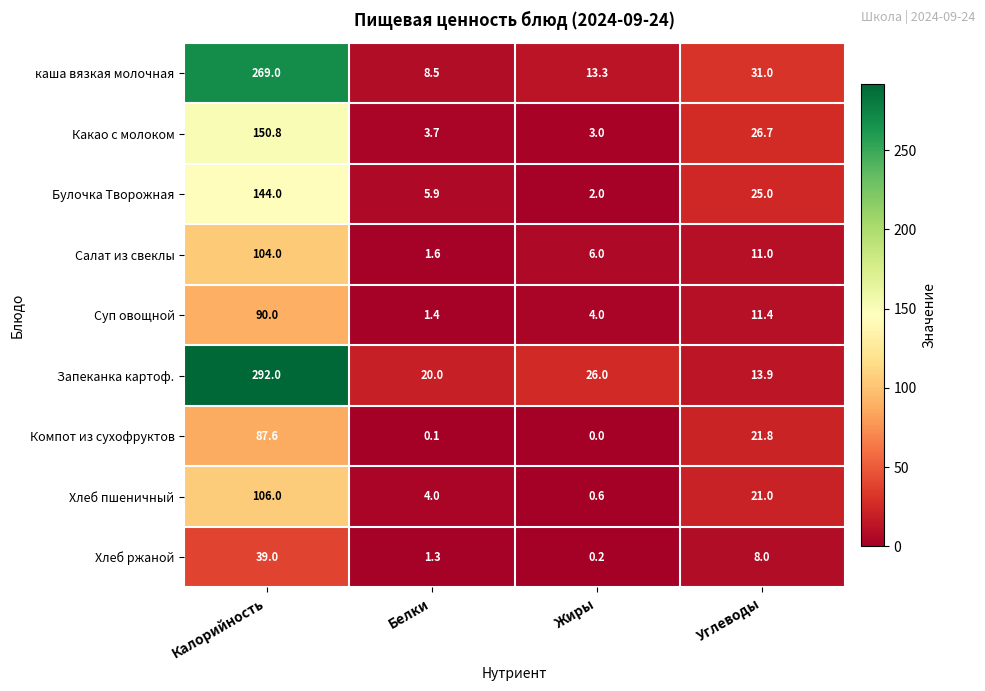

At which label does Компот из сухофруктов first exceed 21?

Калорийность